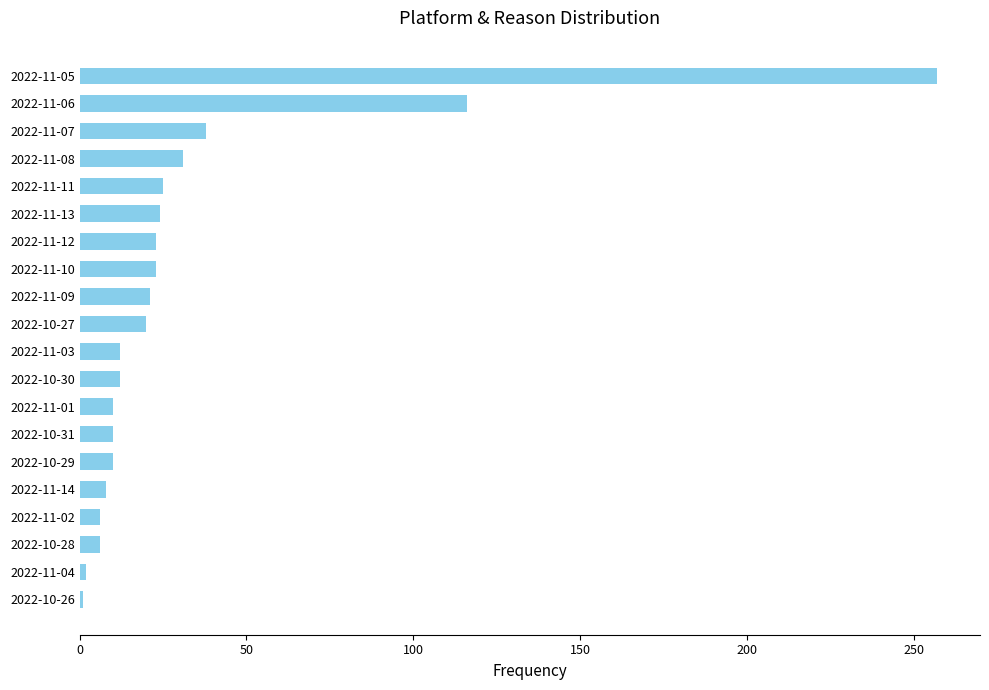

What is the average value?

33